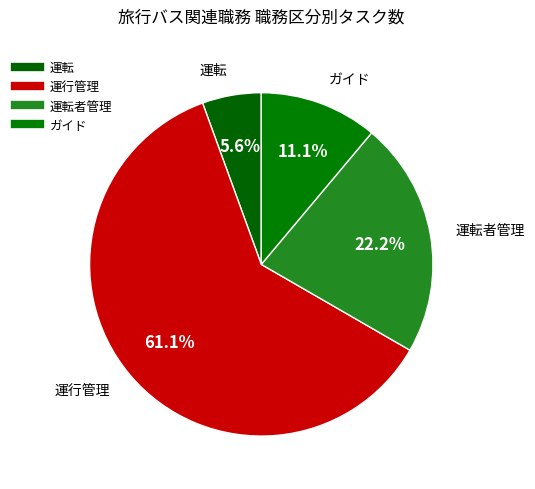

Count the number of slices in the pie.

4